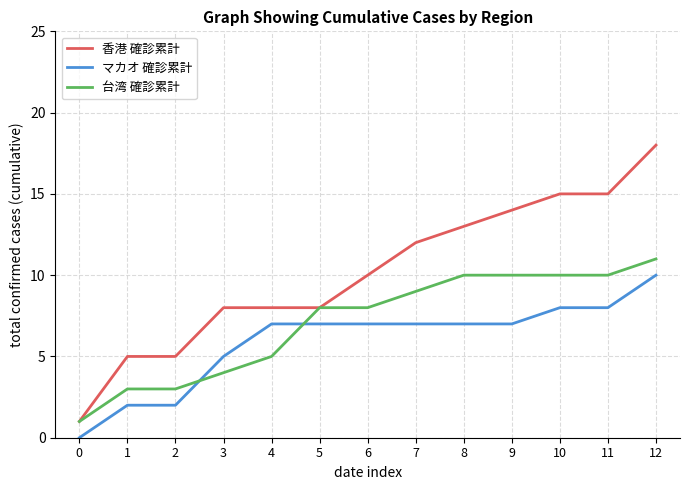

Rank the series by their maximum value, from lowest to highest.

マカオ 確診累計, 台湾 確診累計, 香港 確診累計